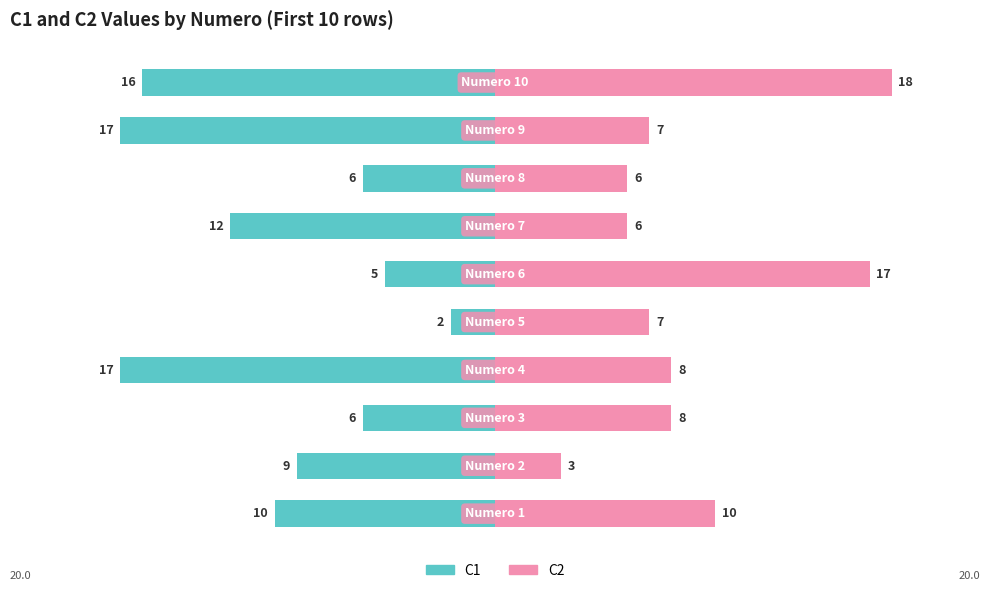

Reading right to left, transcribe all the data shown in this chart.

C1: -16	-17	-6	-12	-5	-2	-17	-6	-9	-10
C2: 18	7	6	6	17	7	8	8	3	10